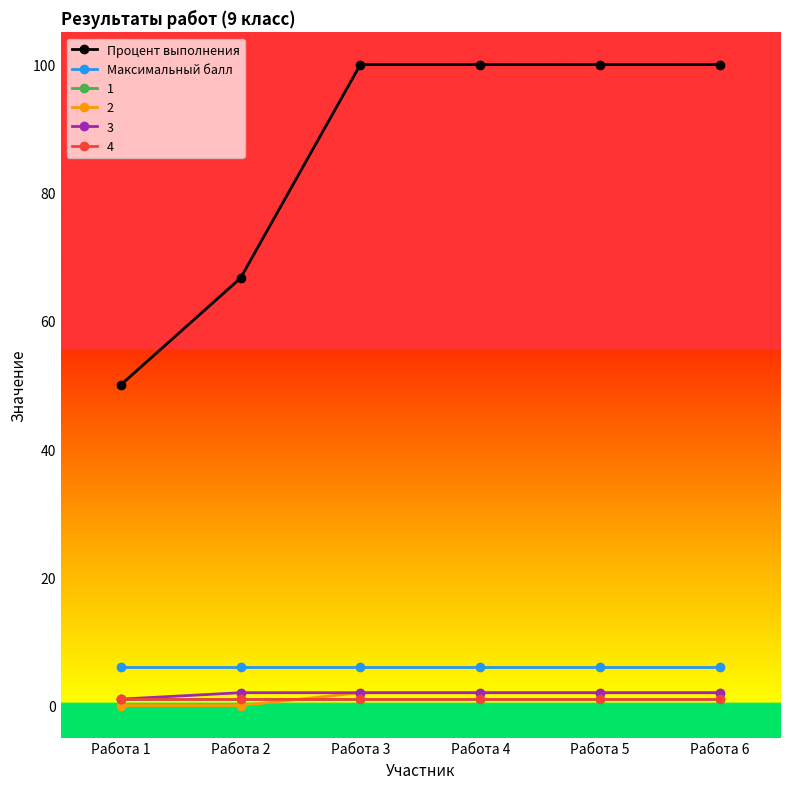

Which series has the largest total across all categories?

Процент выполнения